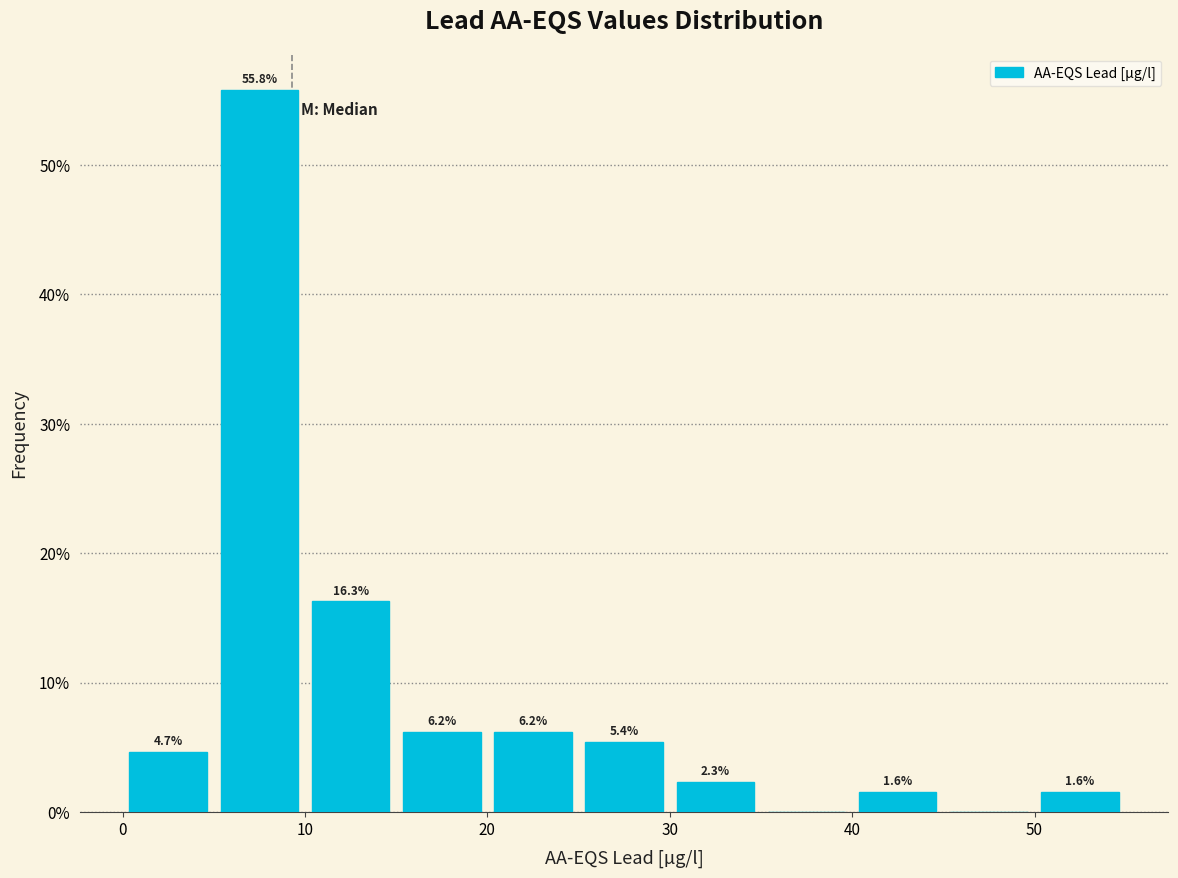

Which range on the x-axis has the tallest bar?

5 to 10